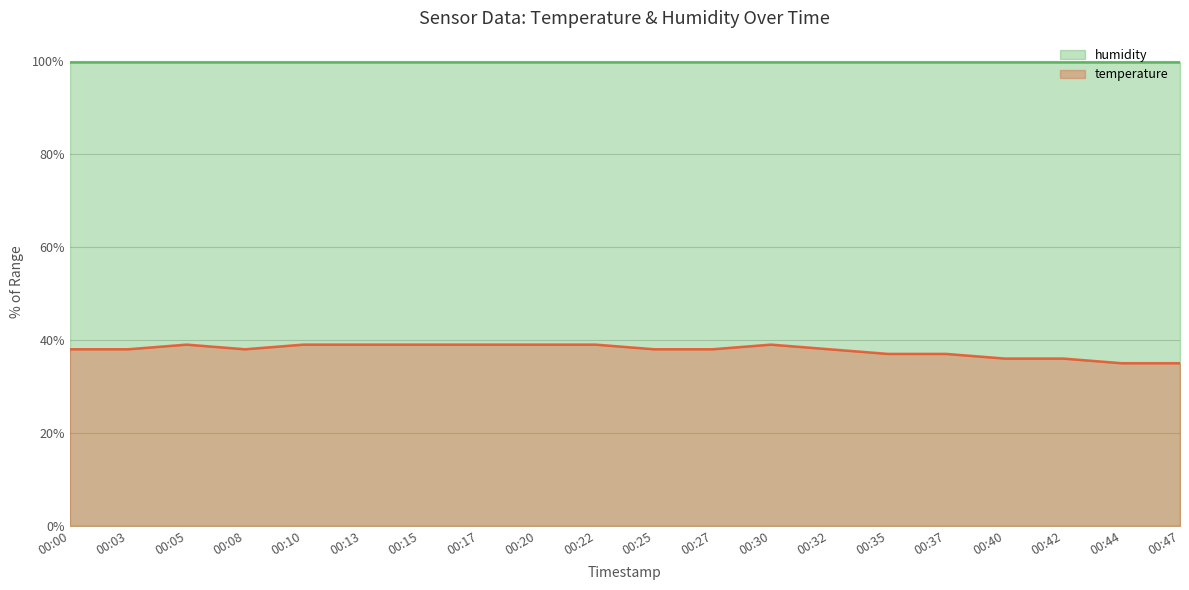

Is it true that the value at 00:40 is 36?

True